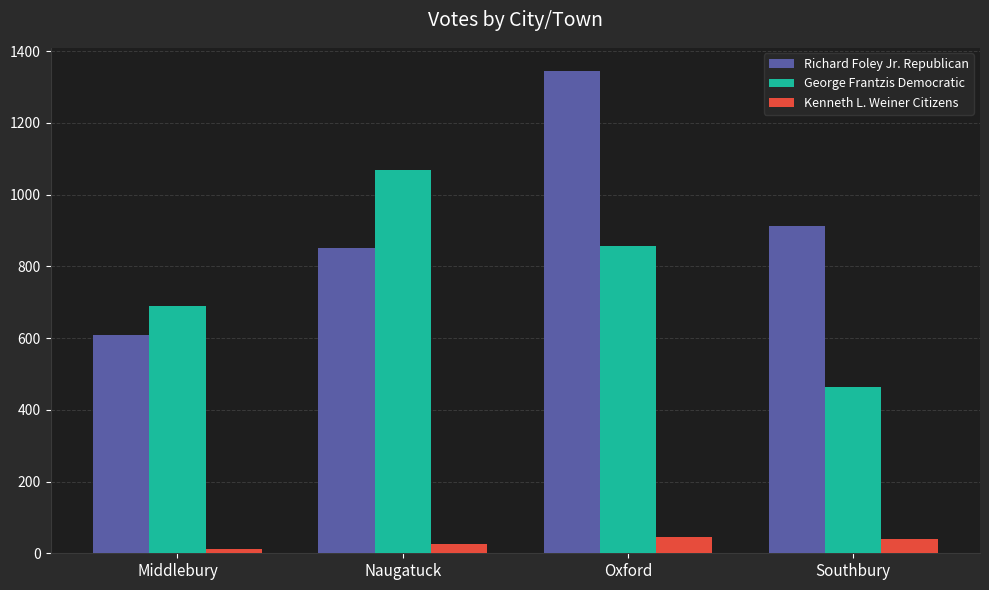

Is the value of Richard Foley Jr. Republican at Southbury greater than the value of George Frantzis Democratic at Middlebury?

Yes